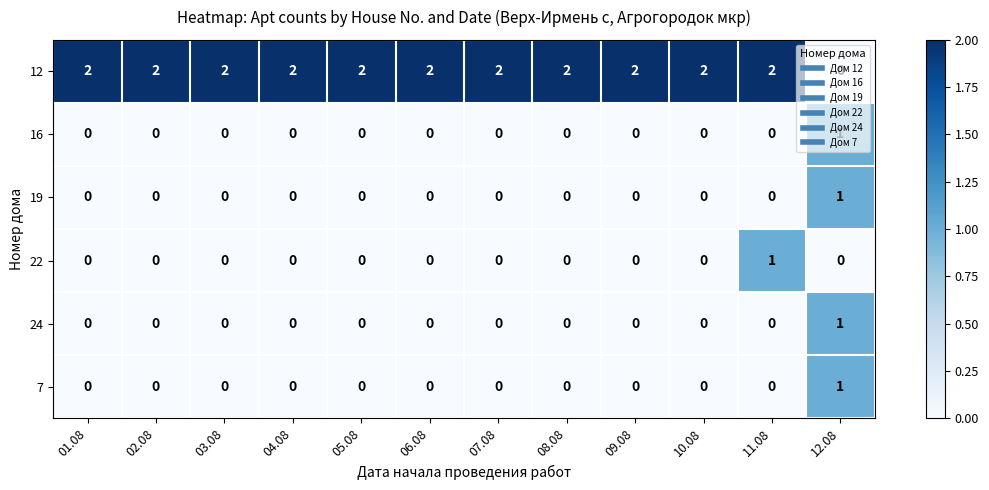

Which series has the widest spread of values?

12